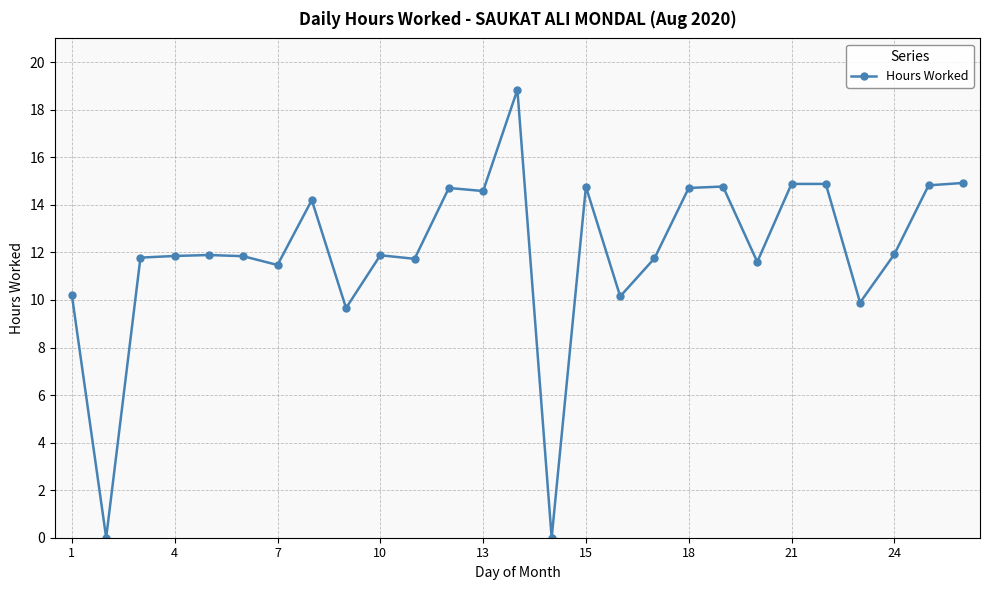

What is the greatest value displayed?

18.8